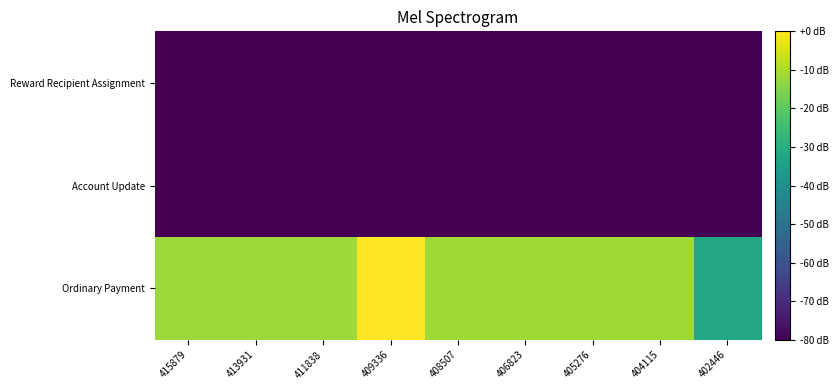

What is the total value across all series at 409336?

-160.0